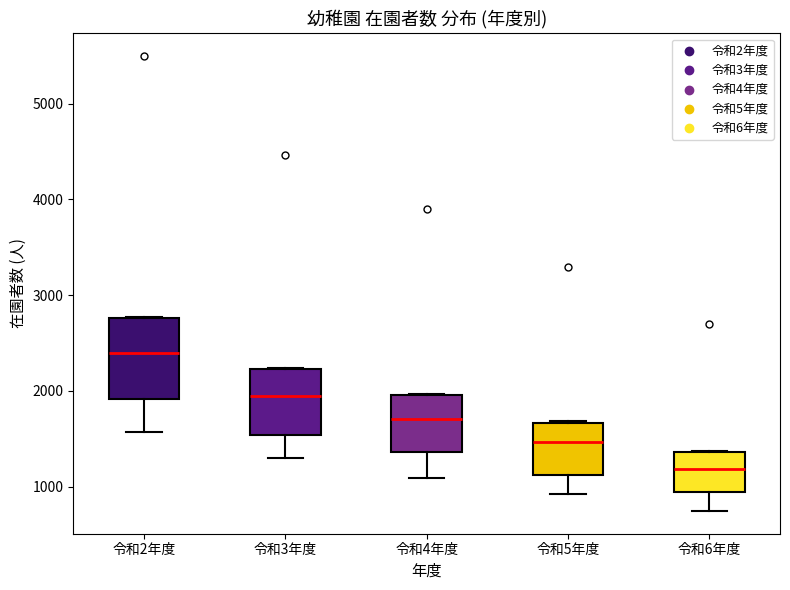

Which box has the highest median line?

令和2年度